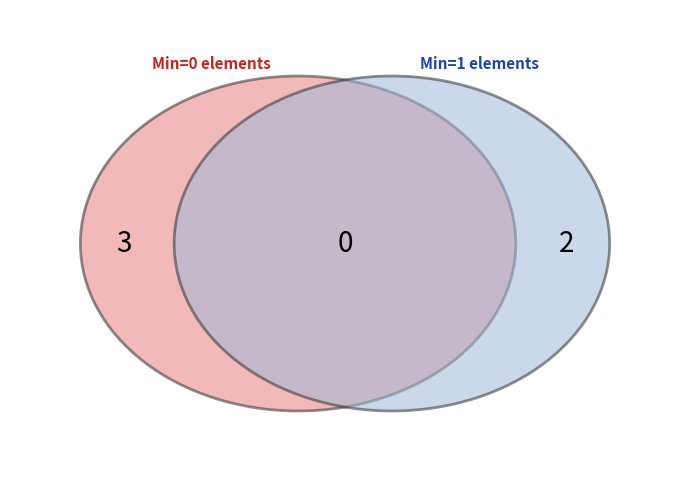

Combined, do min and max account for over 50%?

Yes